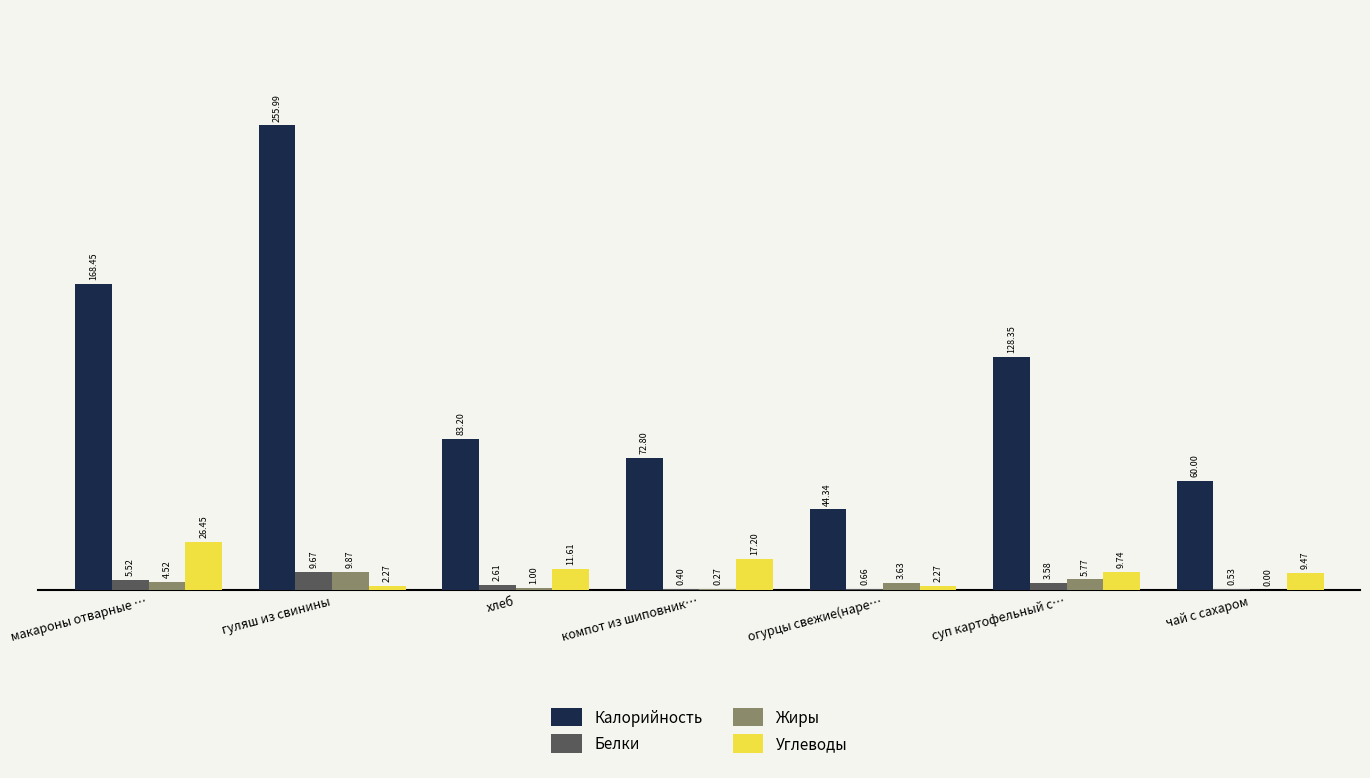

What is the maximum value shown in the chart?

256.0